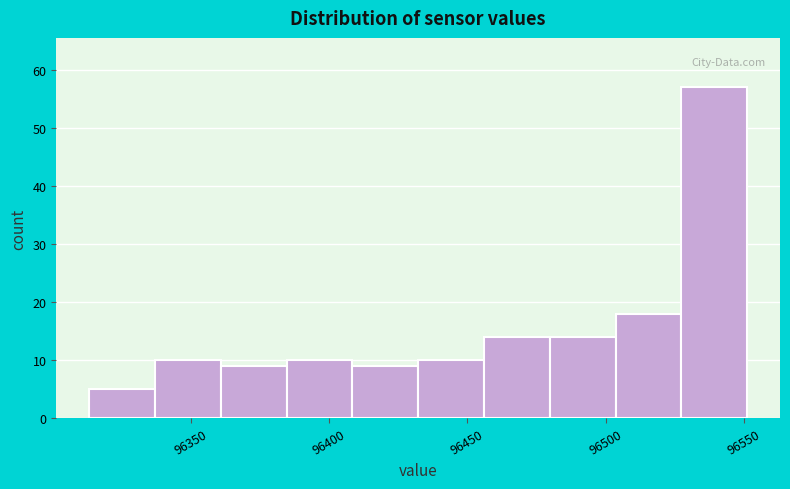

Reading left to right, transcribe this chart: for each bar, give the range it covers on the x-axis and its height. Neither the bar edges nor the heights are printed on the chart, so give them approximately, as read against the axes.

96315 to 96335: 5
96335 to 96360: 10
96360 to 96385: 9
96385 to 96410: 10
96410 to 96430: 9
96430 to 96455: 10
96455 to 96480: 14
96480 to 96505: 14
96505 to 96525: 18
96525 to 96550: 57